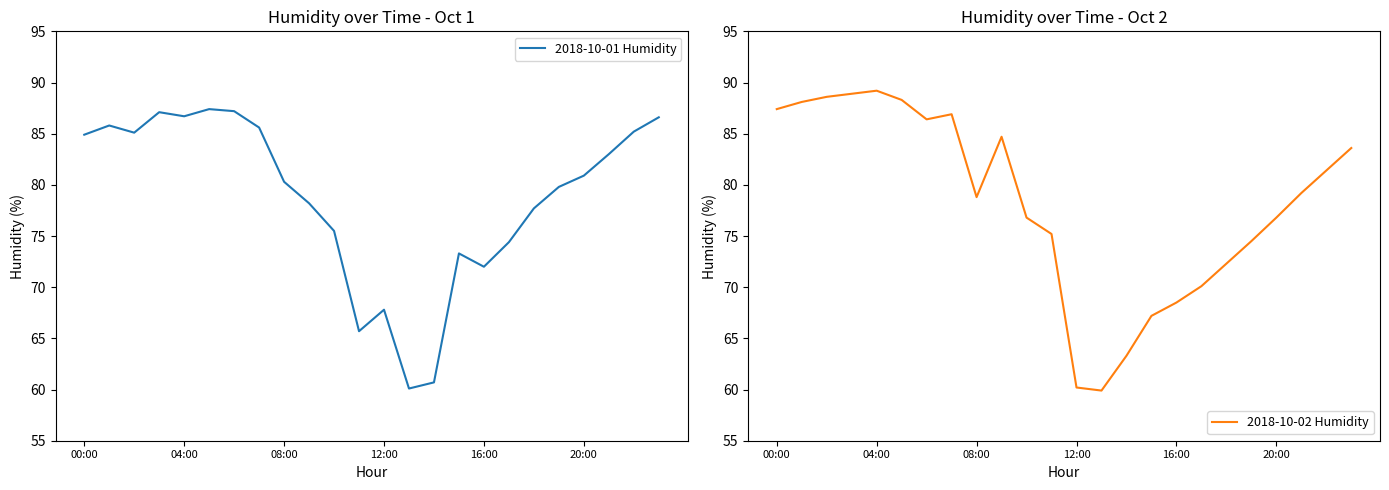

What is the greatest value displayed?

89.2